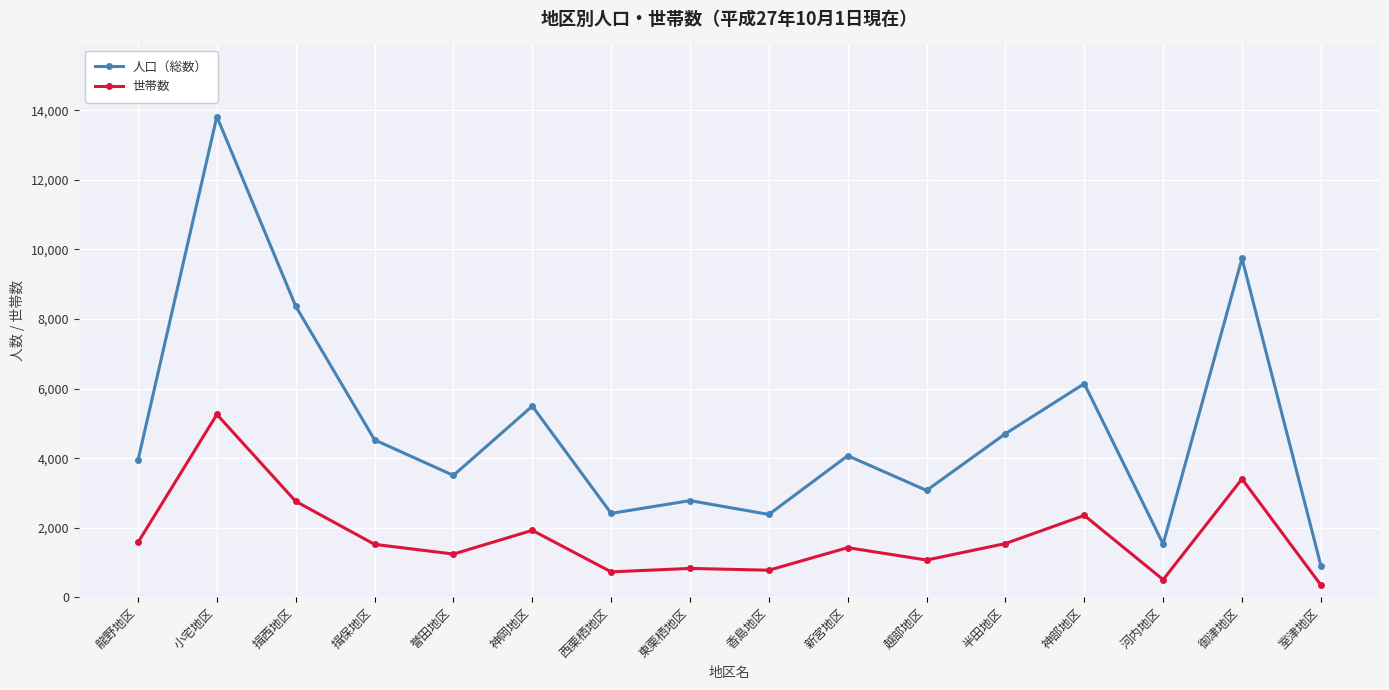

In 人口（総数）, how many points are lower than both neighbors (excluding endpoints)?

5